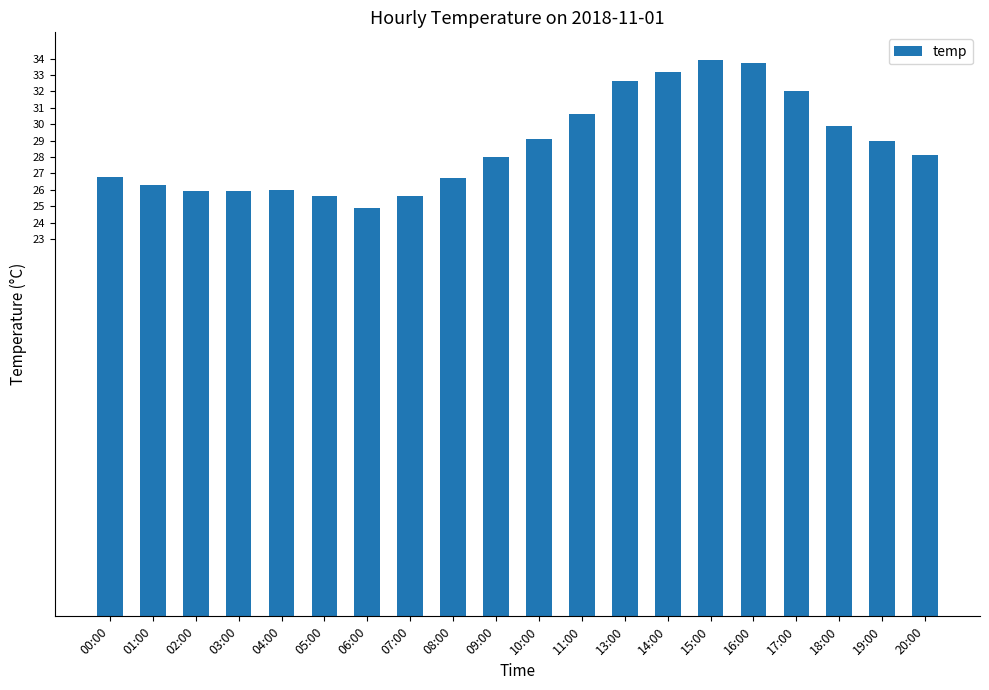

What is the maximum value shown in the chart?

33.9